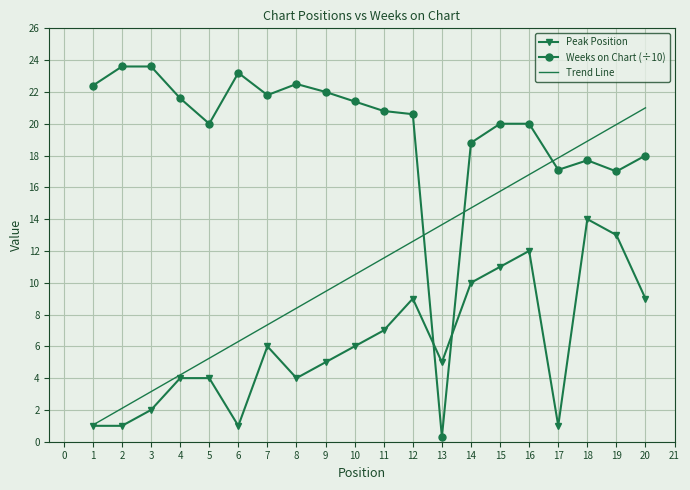

How many categories are shown in the chart?

20